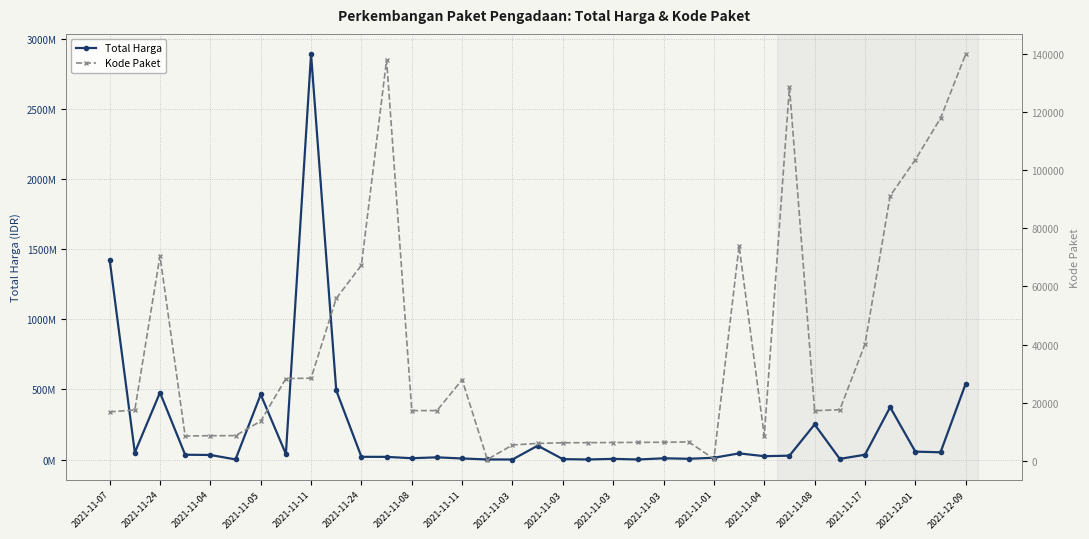

The Kode Paket series shows 28271 at 2021-11-11. True or false?

True